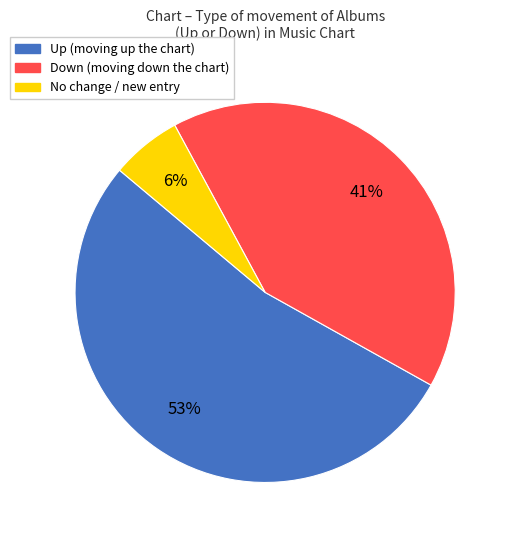

To the nearest percent, what is the average slice percentage?

33%